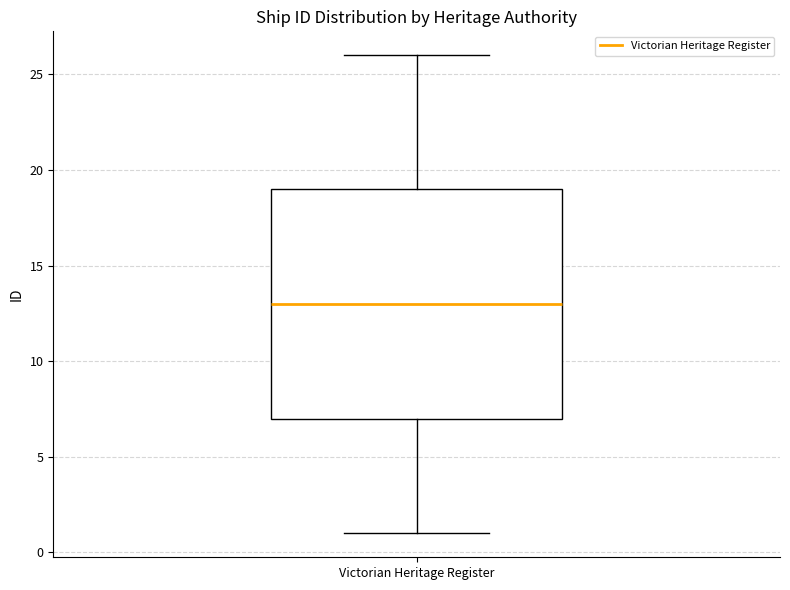

Read this box plot against the y-axis: the position of the median line, the range covered by the box, and the ends of both whiskers. The values are not printed on the chart, so give them approximately, as read against the axis.

median 13, box 7 to 19, whiskers 1 to 26